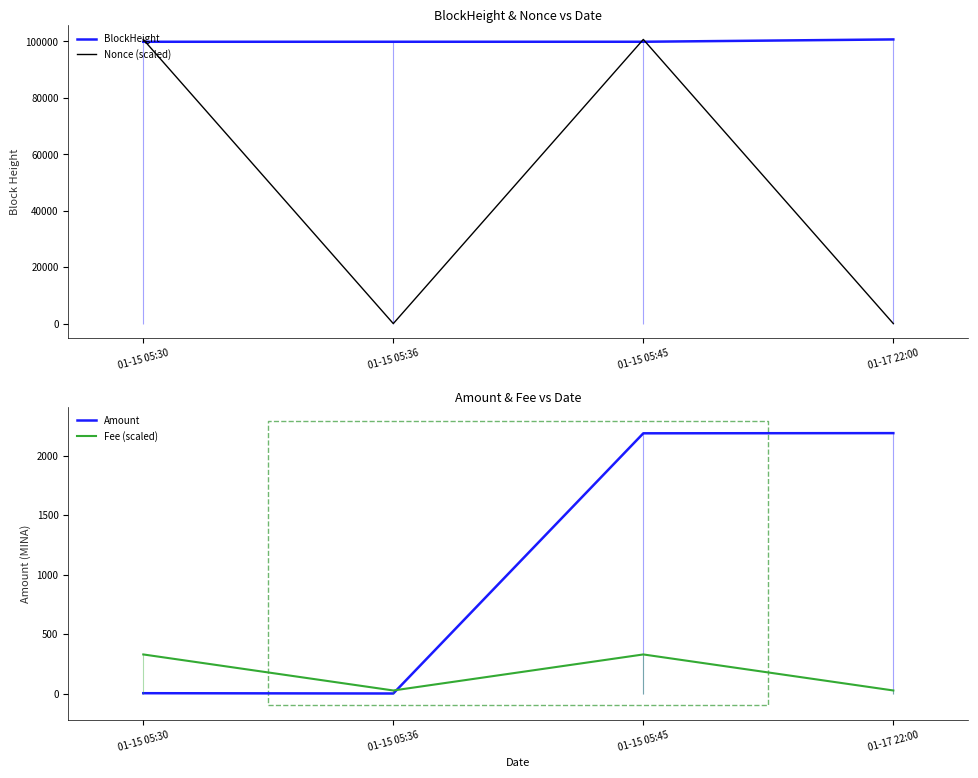

True or false: Nonce (scaled) and Amount cross at least once.

True